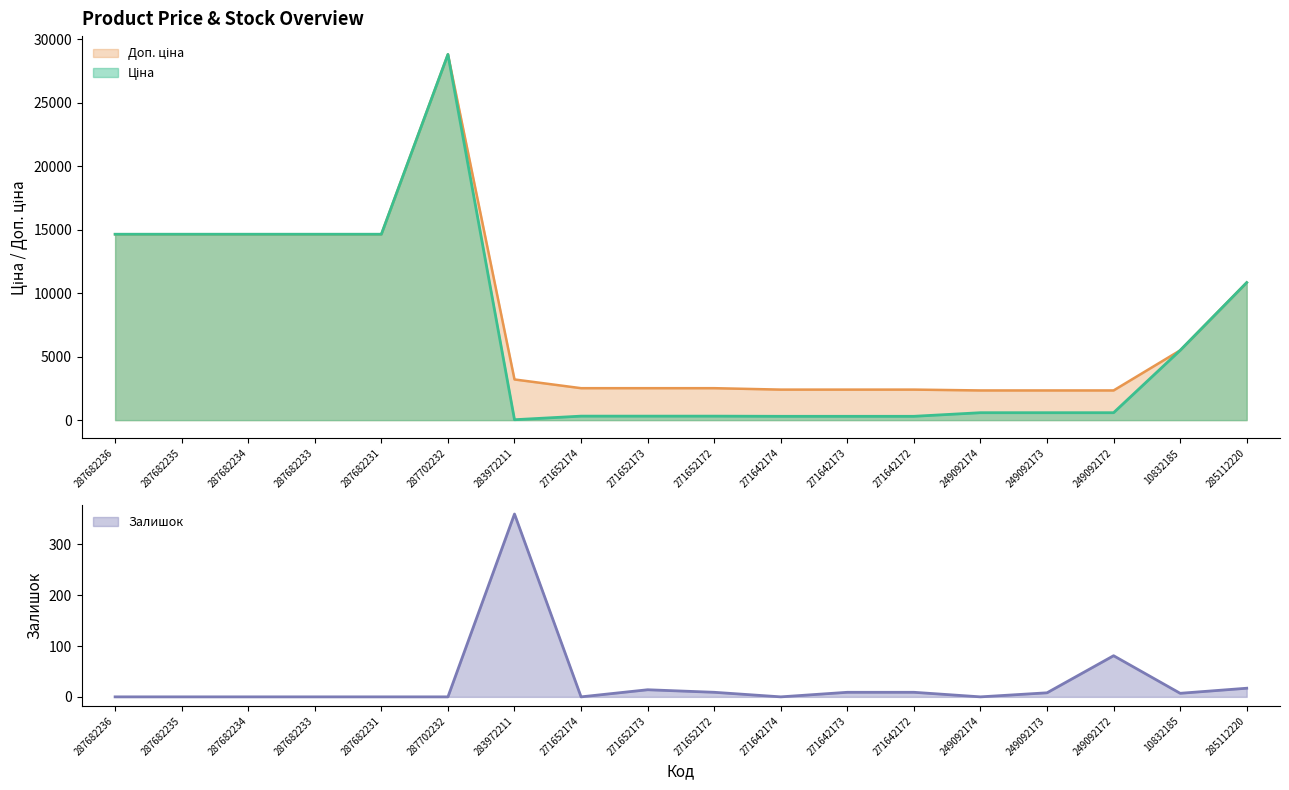

The Залишок series shows -179.9 at 271652174. True or false?

False